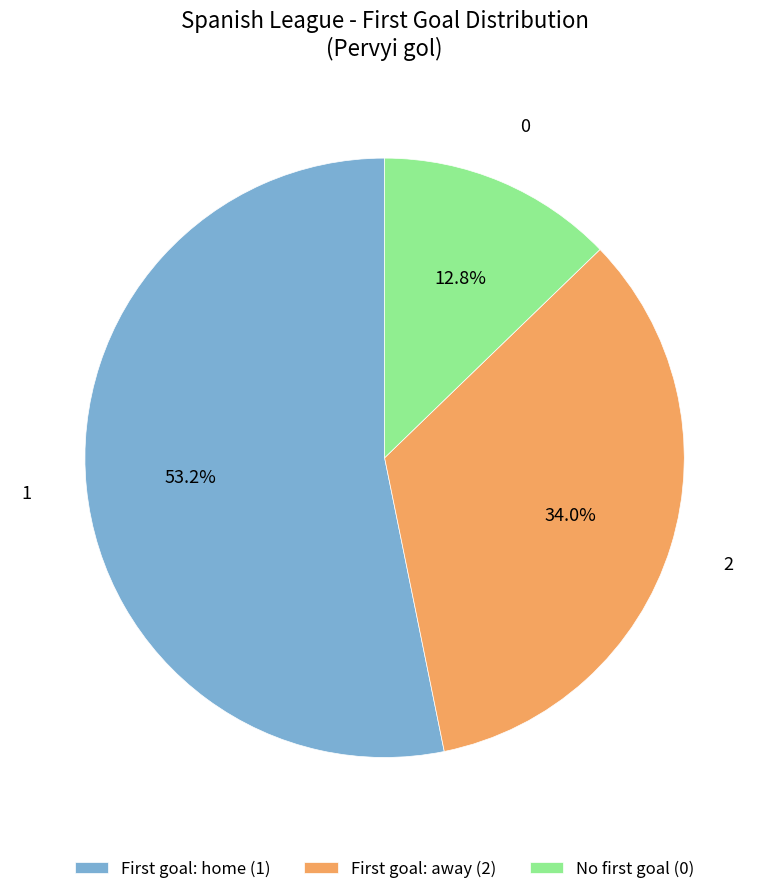

Does any single category account for the majority?

Yes